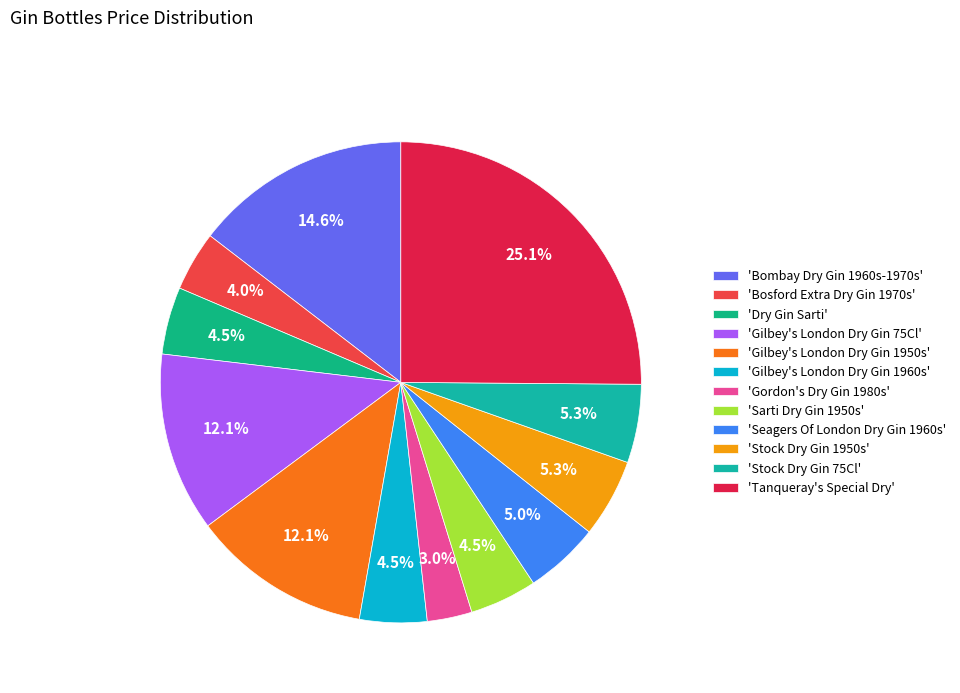

How many slices are in this pie chart?

12